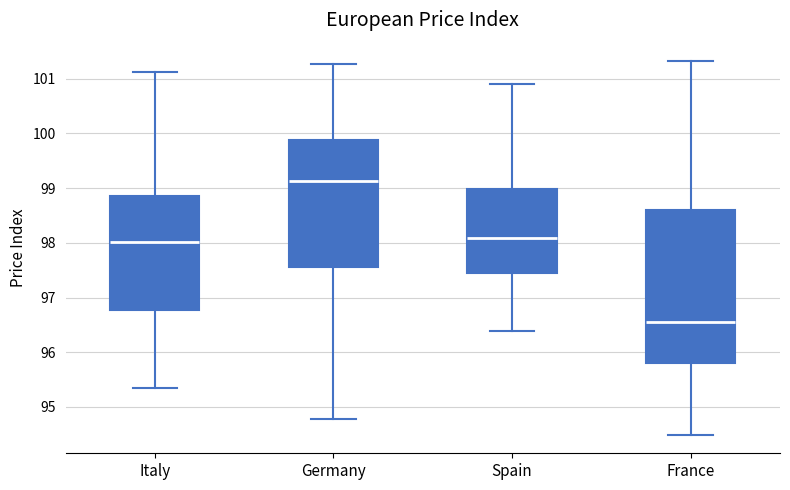

Comparing the boxes themselves (not the whiskers), which one is the tallest?

France